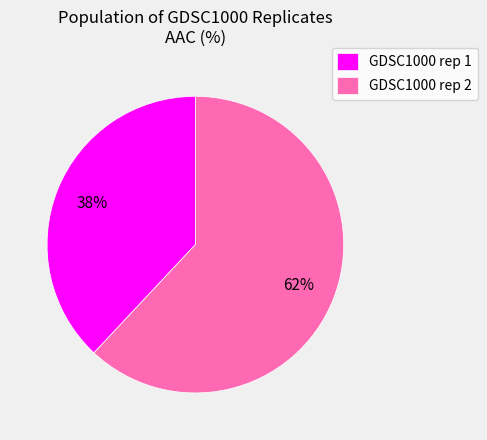

Which category has the smallest portion of the pie?

GDSC1000 rep 1